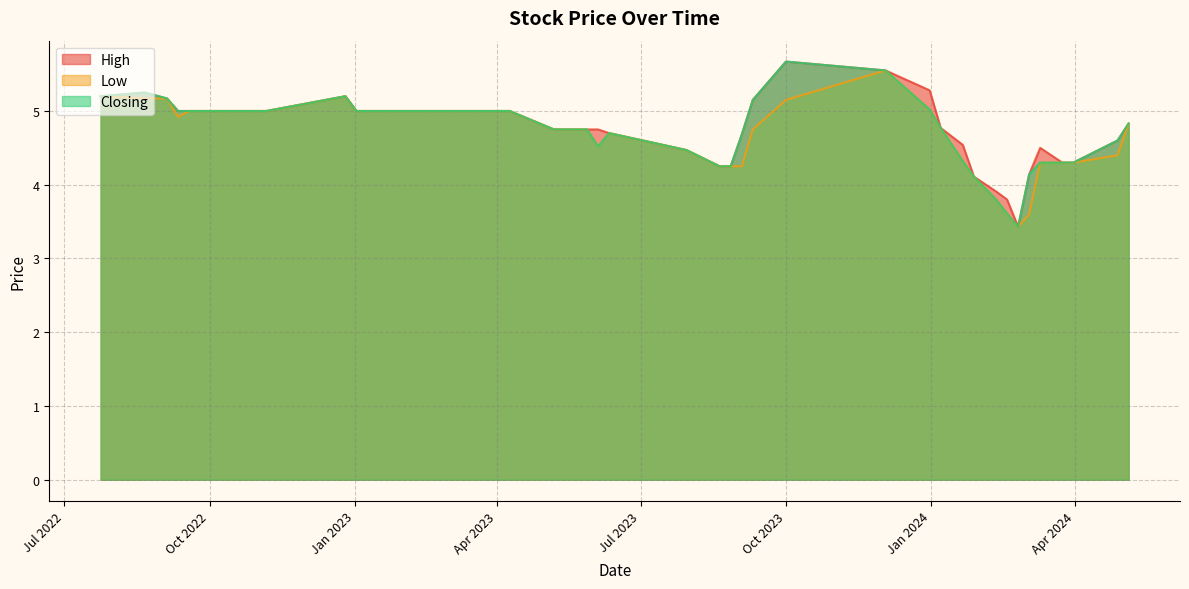

Count the number of categories in the chart.

40